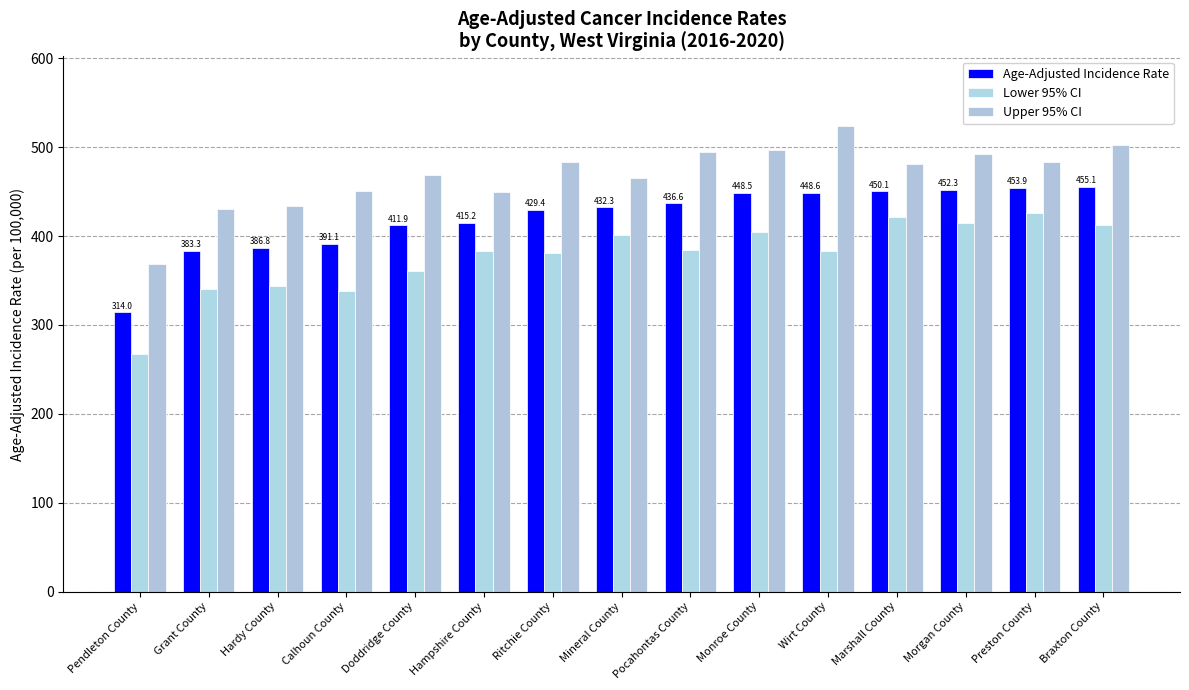

What is the greatest value displayed?

523.5